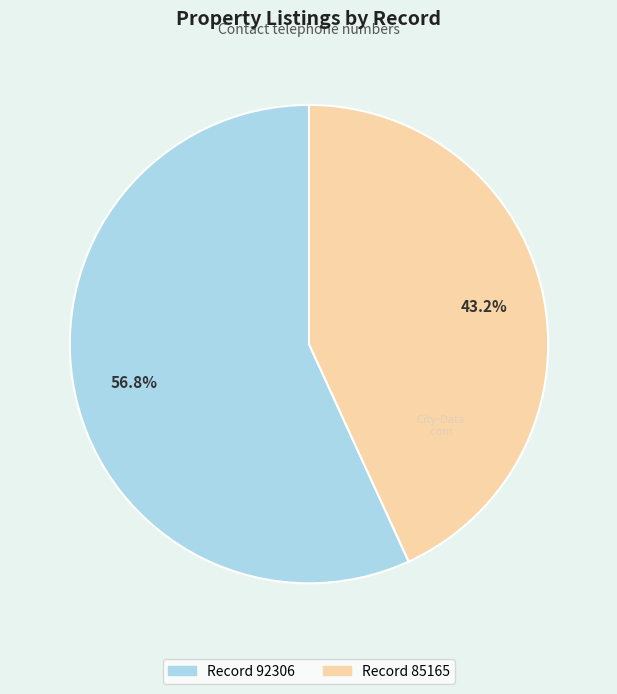

Is there any slice that represents more than half of the pie?

Yes